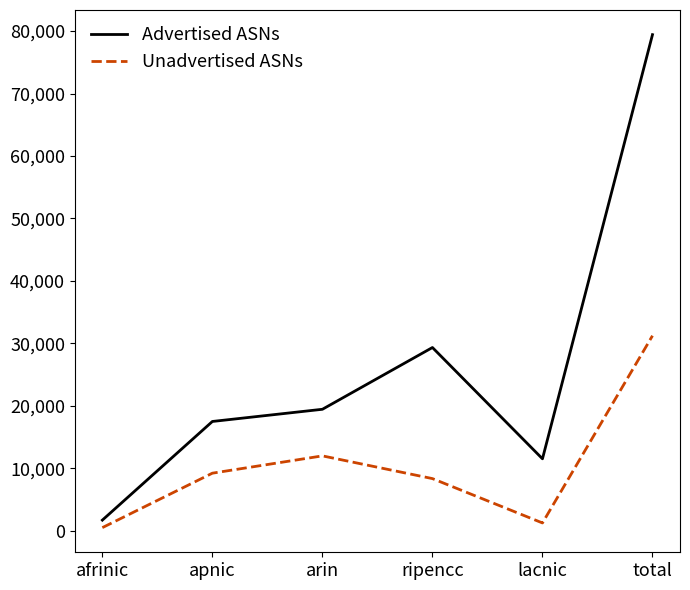

True or false: Unadvertised ASNs has more than 0 interior local peaks.

True